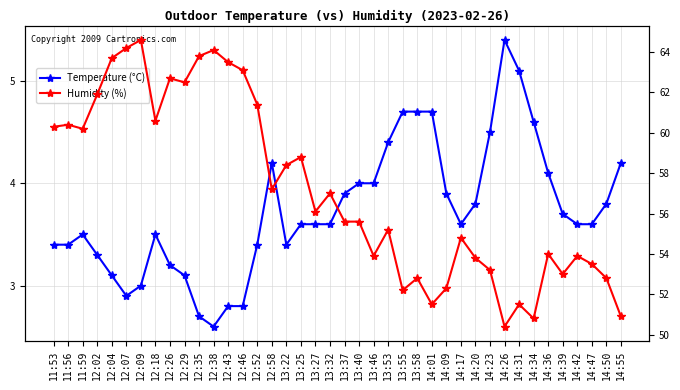

True or false: Temperature (°C) and Humidity (%) intersect in this chart.

False